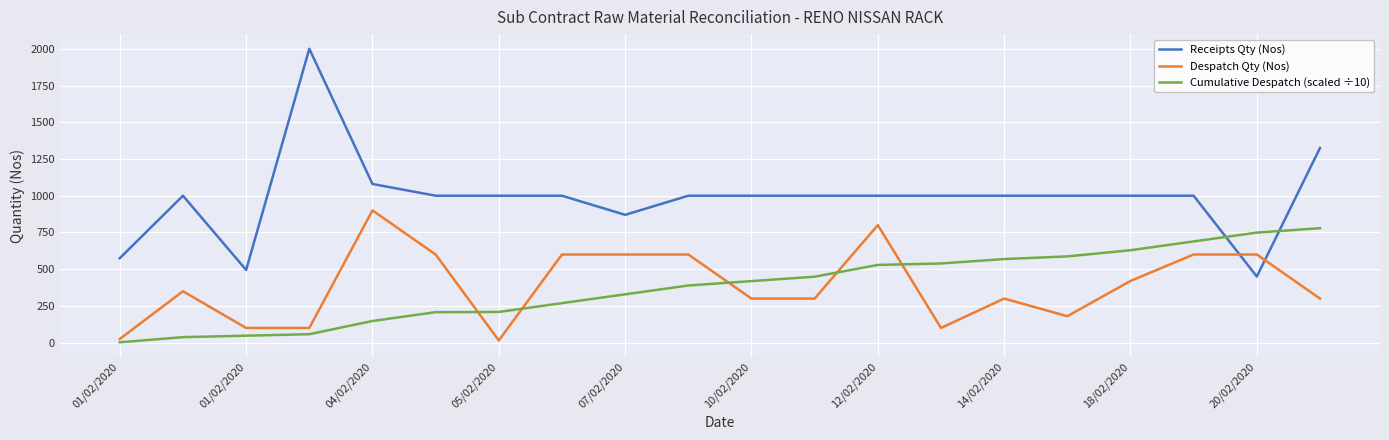

Which series has the largest total across all categories?

Receipts Qty (Nos)